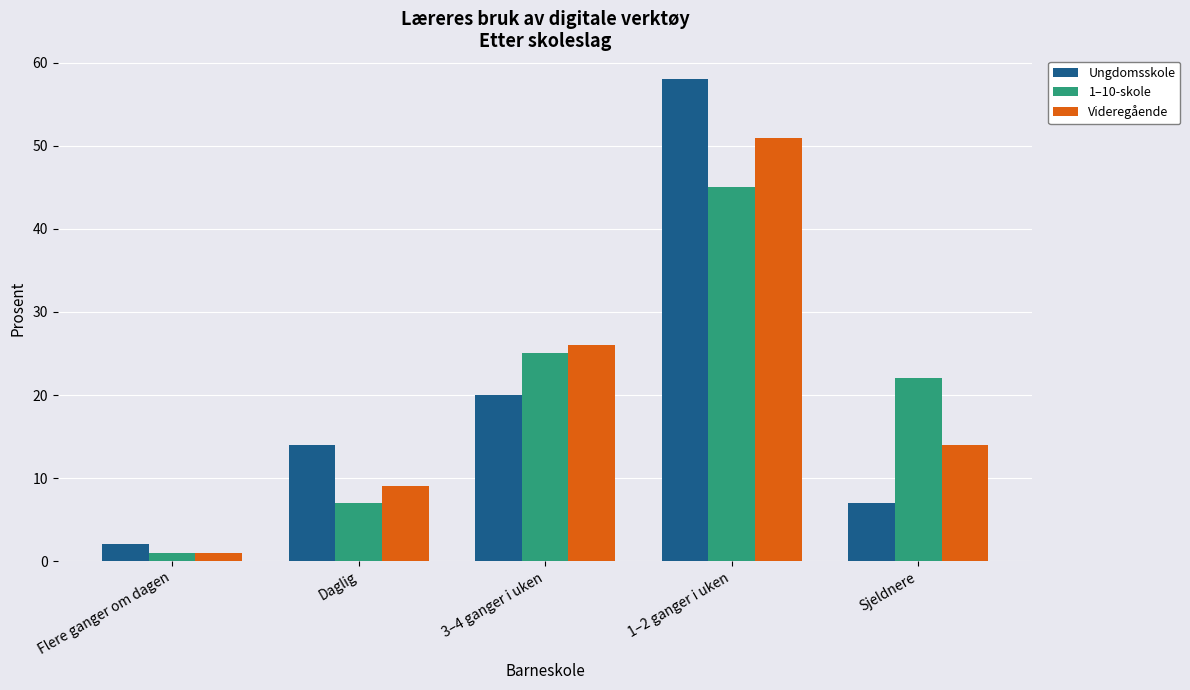

What is the value of the Ungdomsskole bar at the 1st from the left?

2